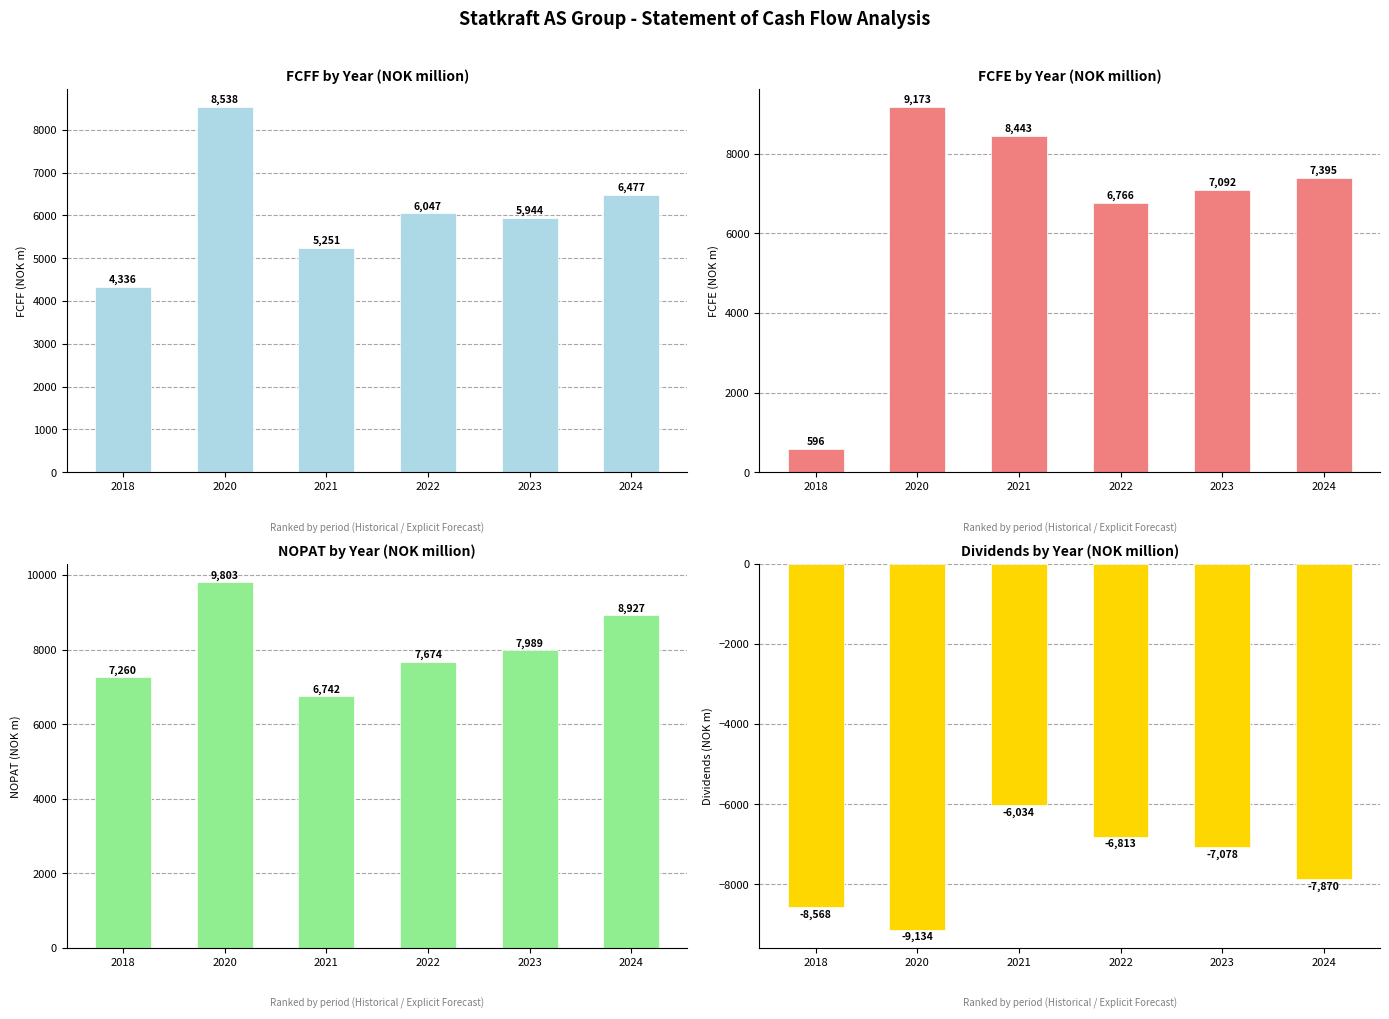

At which label does NOPAT first exceed 7988?

2020